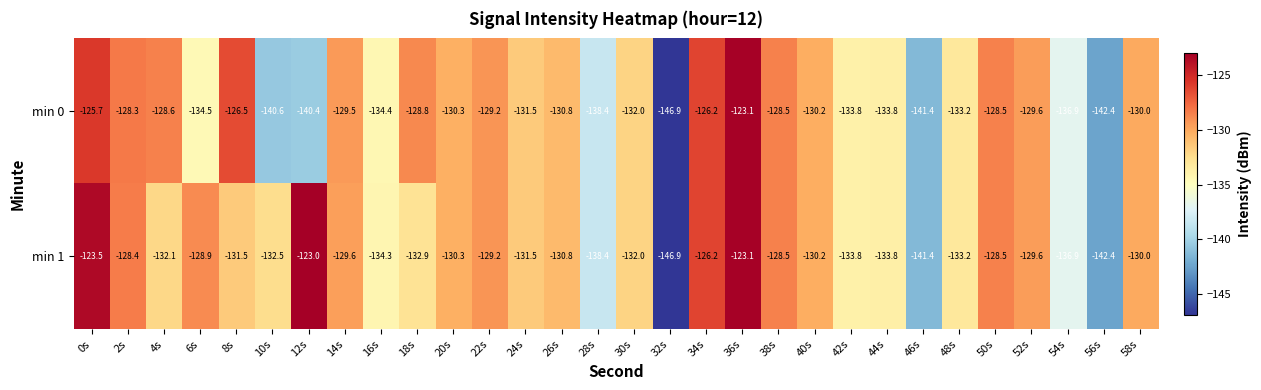

True or false: min 1 has a value of -138.4 at 28s.

True